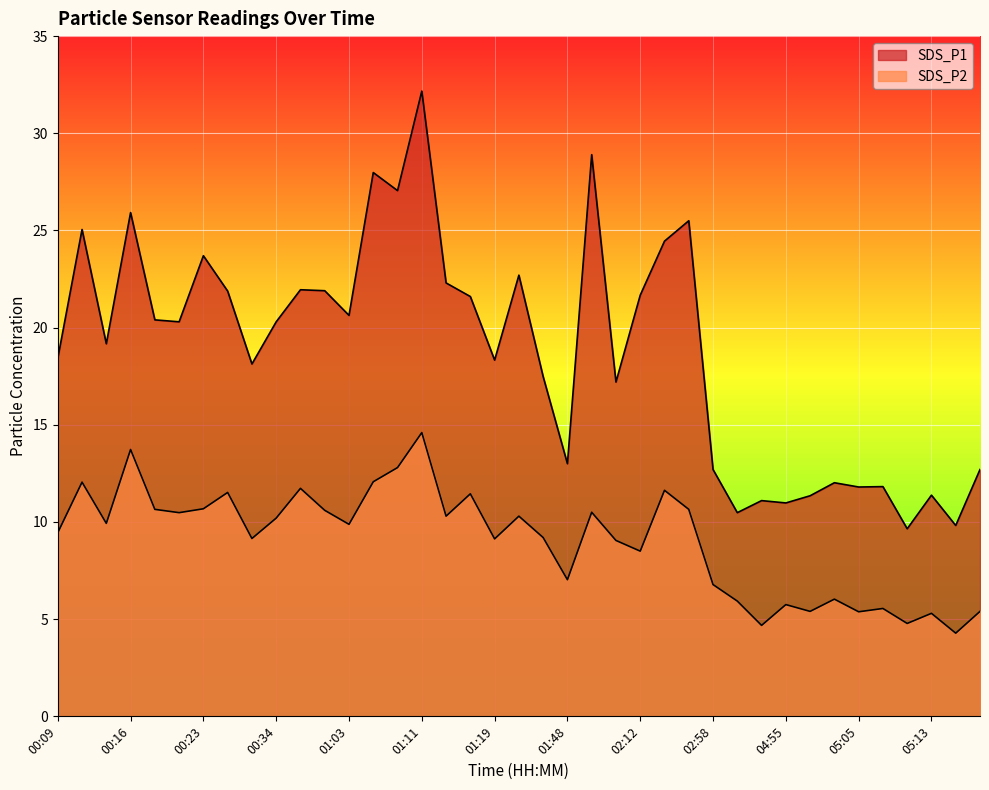

At which category does SDS_P1 reach its first local peak?

00:11